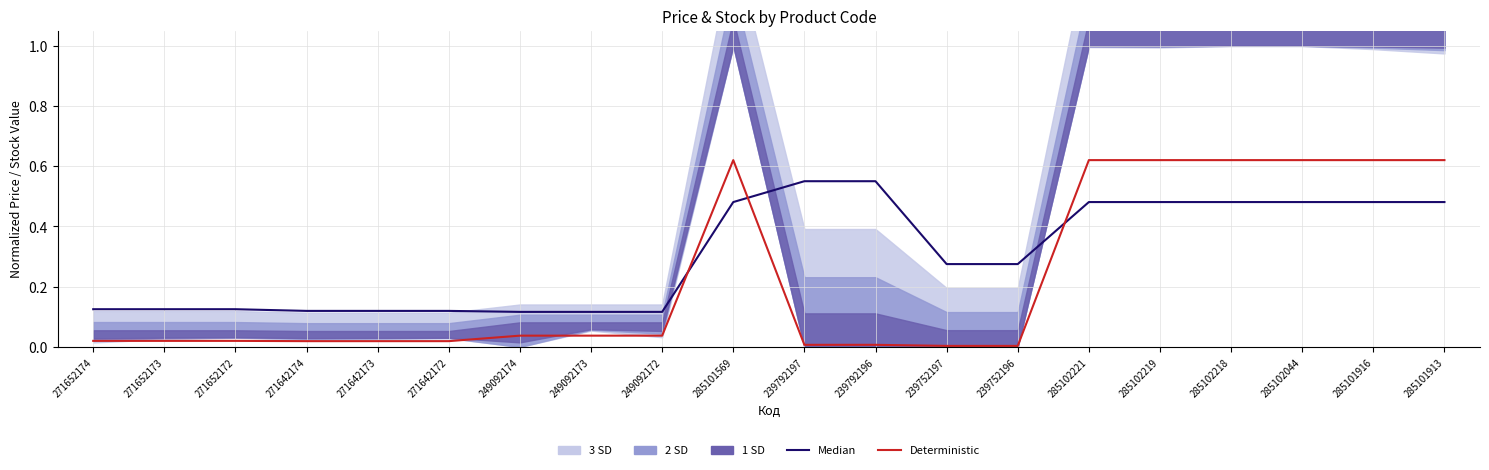

What is the average value of the Median series?

0.3